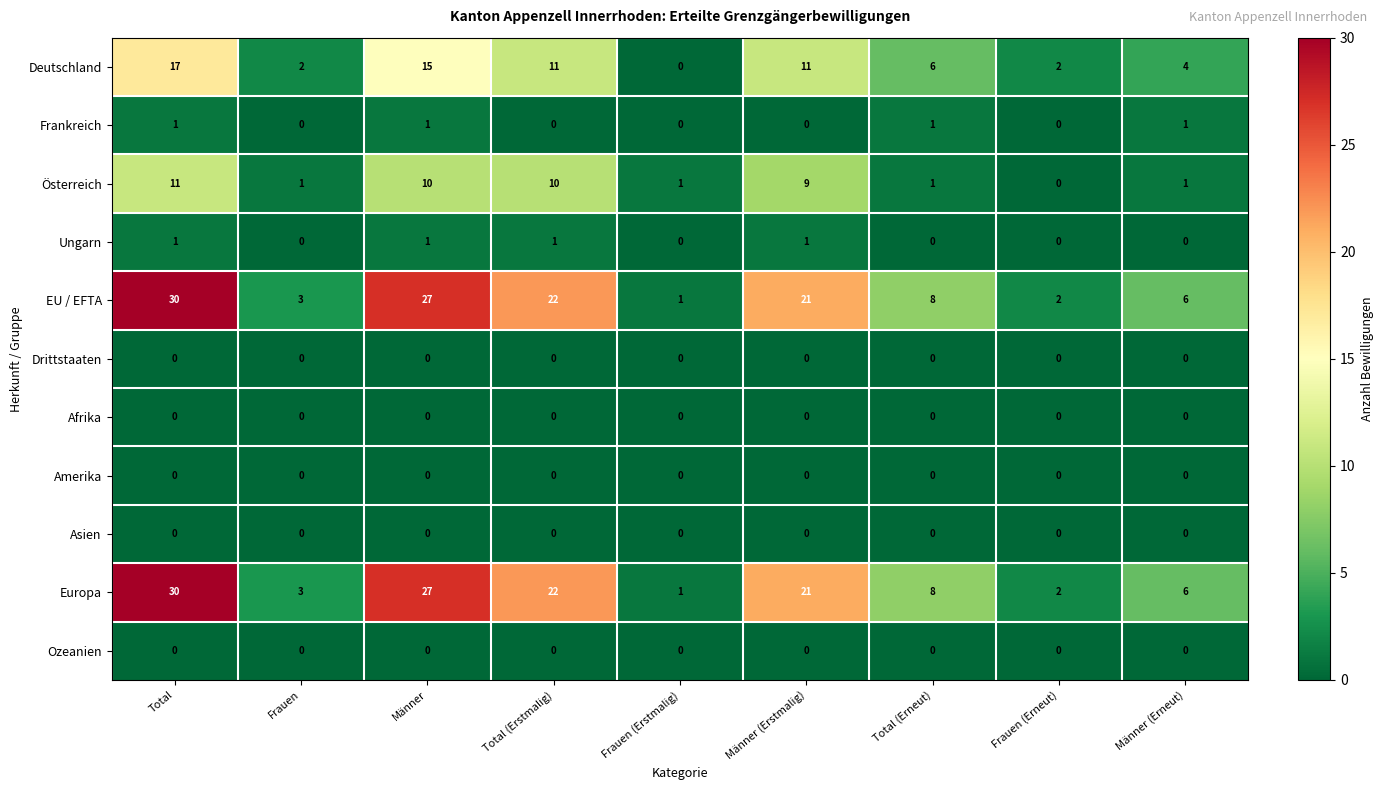

What is the maximum value shown in the chart?

30